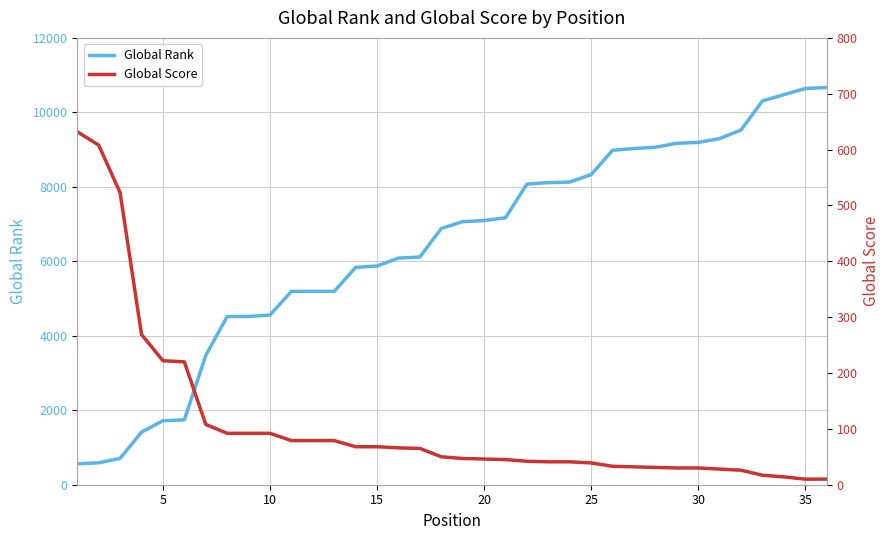

True or false: Global Score has more than 2 points higher than both neighbors.

False